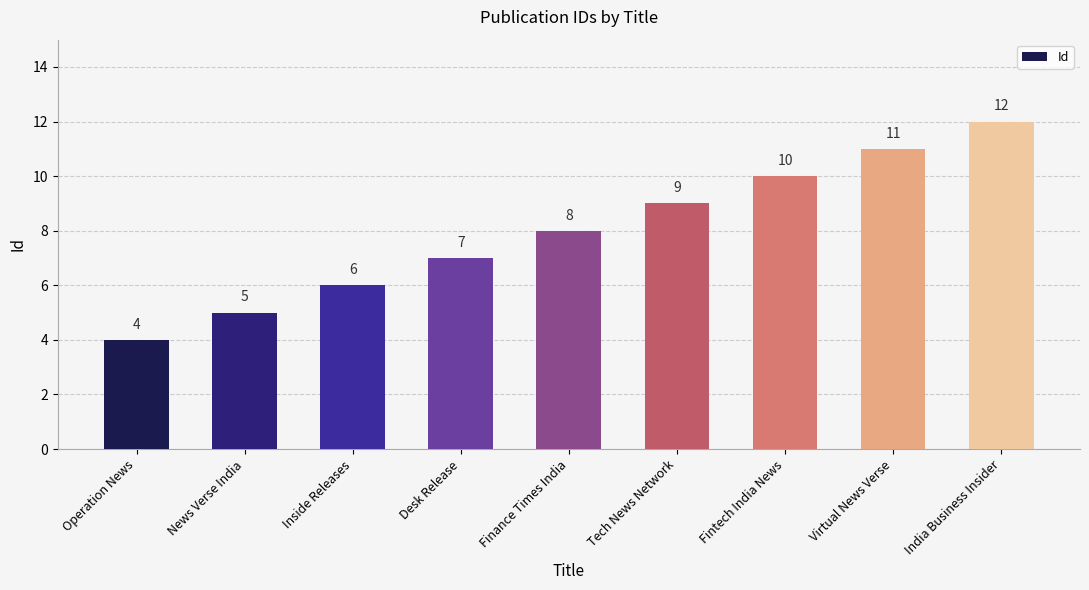

What is the label of the 9th bar from the left?

India Business Insider